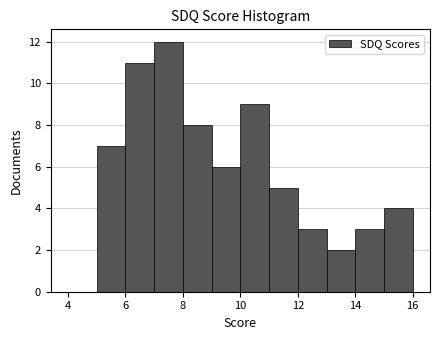

What is the height of the bar covering 14 to 15 on the x-axis? The values are not printed on the chart, so give them approximately, as read against the axis.

3